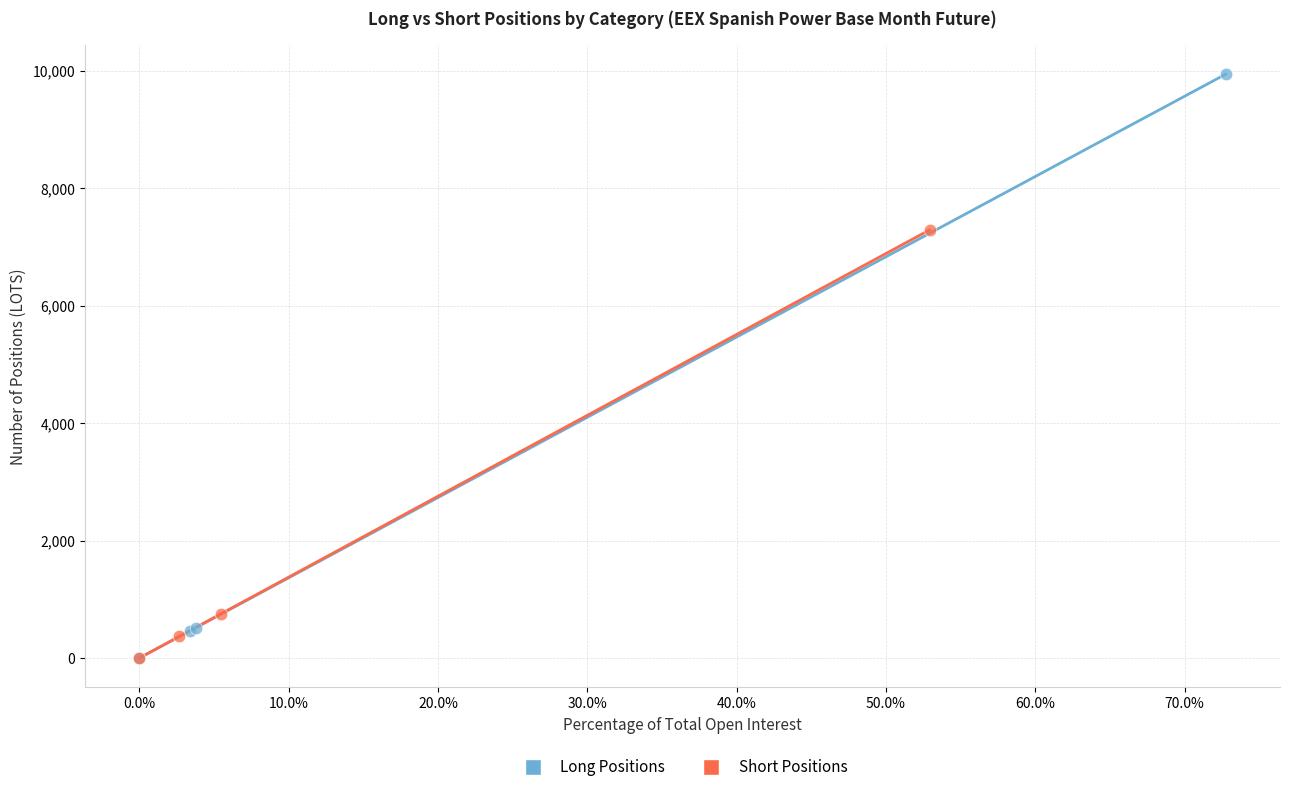

What are all the series names shown in the legend?

Long Positions, Short Positions